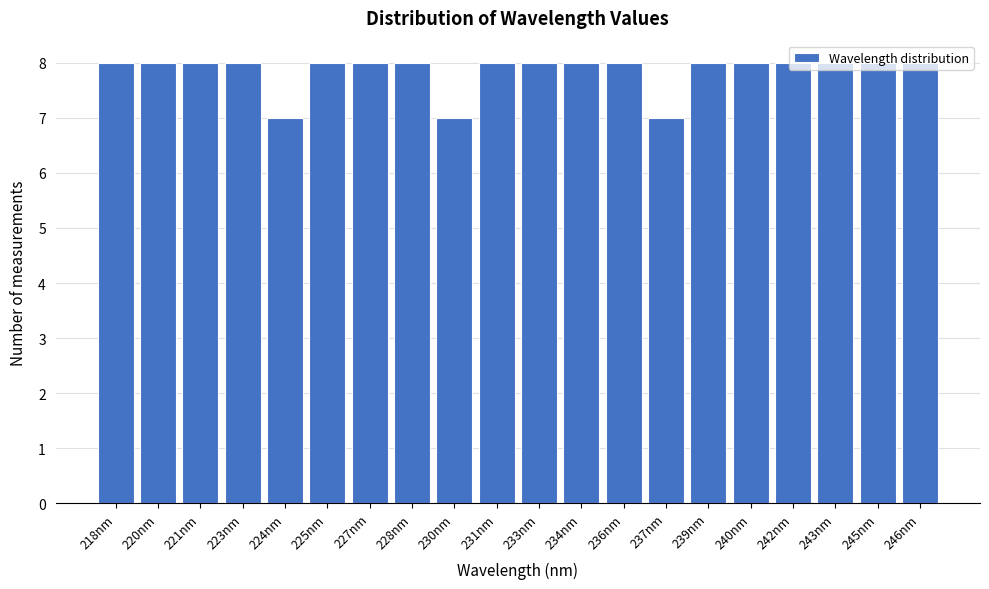

What is the minimum value shown in the chart?

7